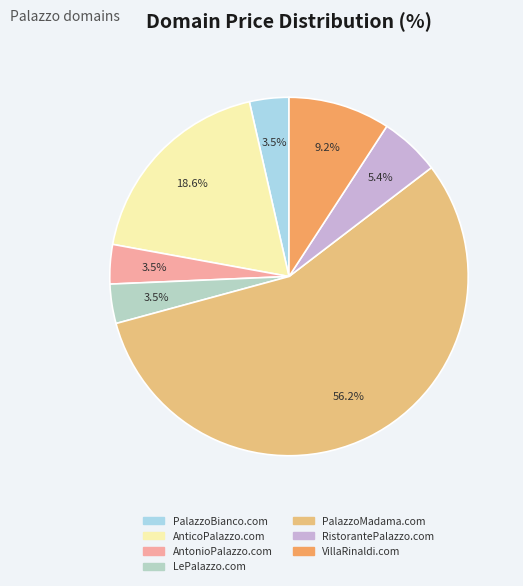

Which category has the biggest portion of the pie?

PalazzoMadama.com